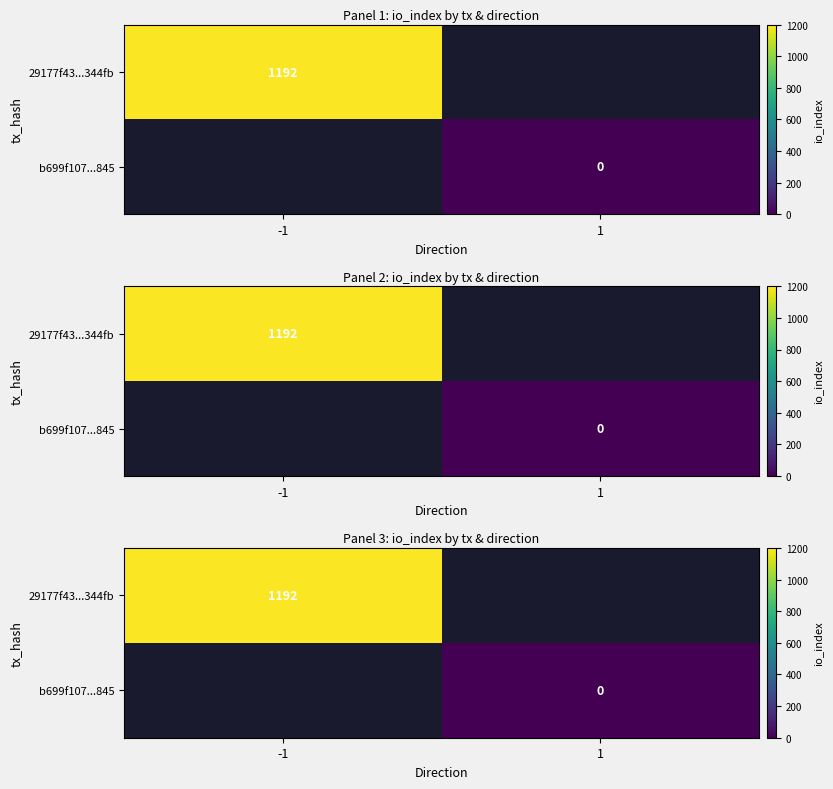

List the labels in order of b699f107...845 value, smallest first.

-1, 1